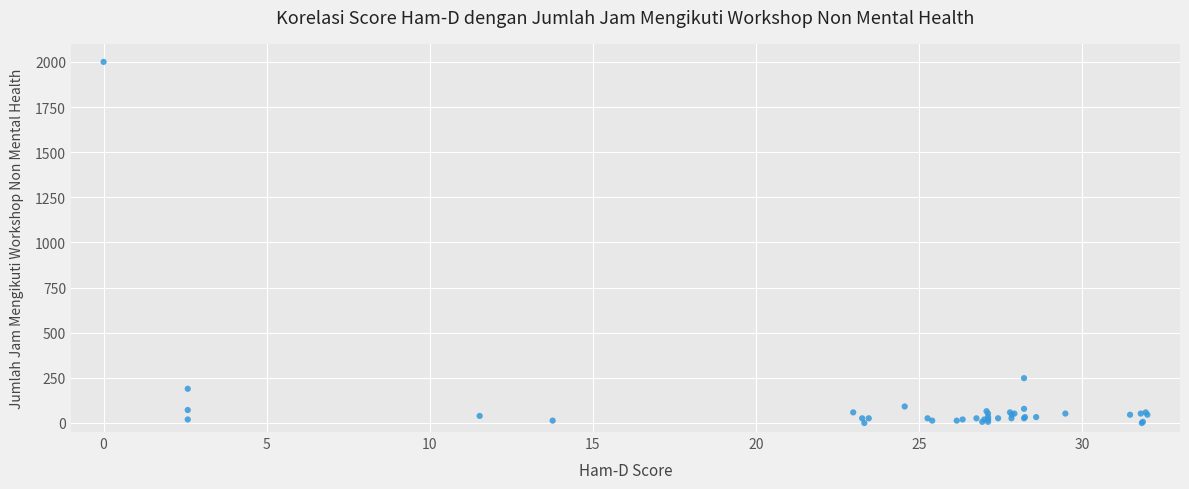

What Y value in the scatter plot is closest to 1000?

248.4